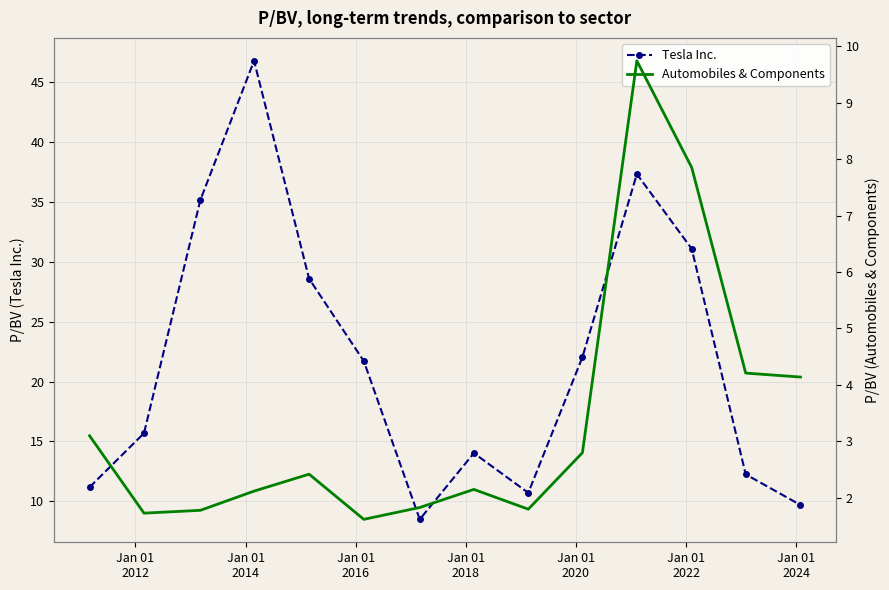

What is the highest value of the Tesla Inc. series?

46.7